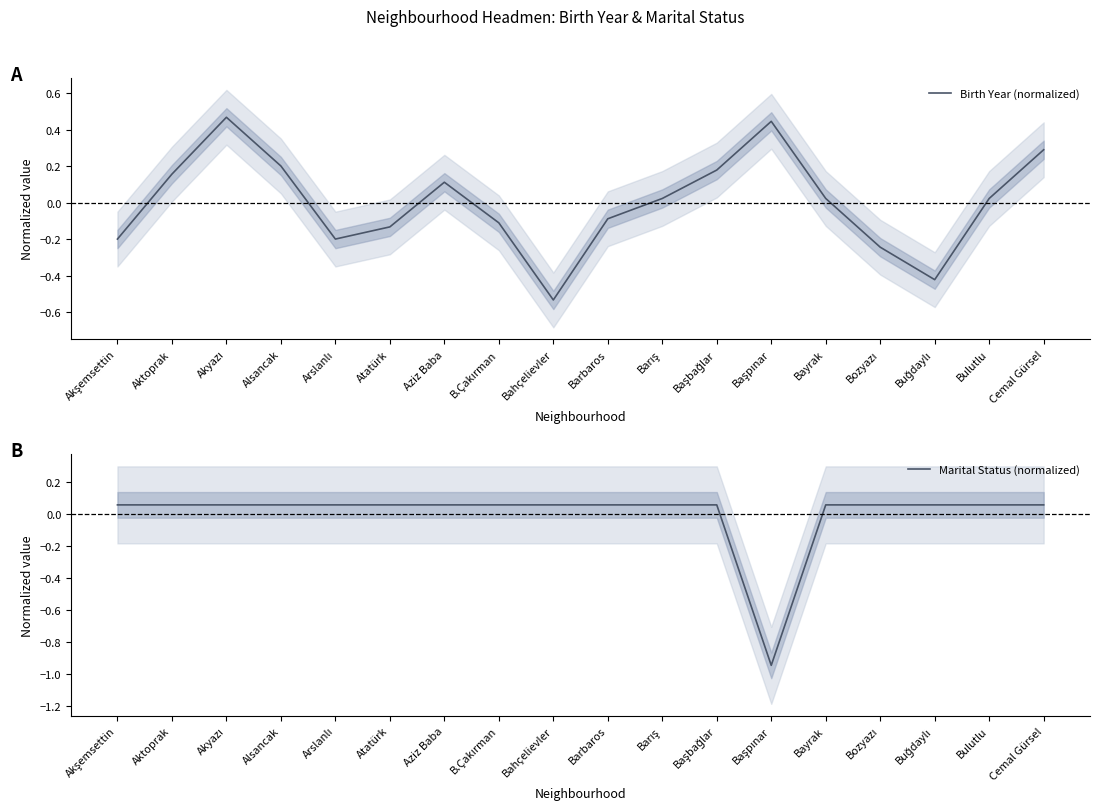

What is the approximate value of Birth Year (normalized) at Akşemsettin?

-0.2